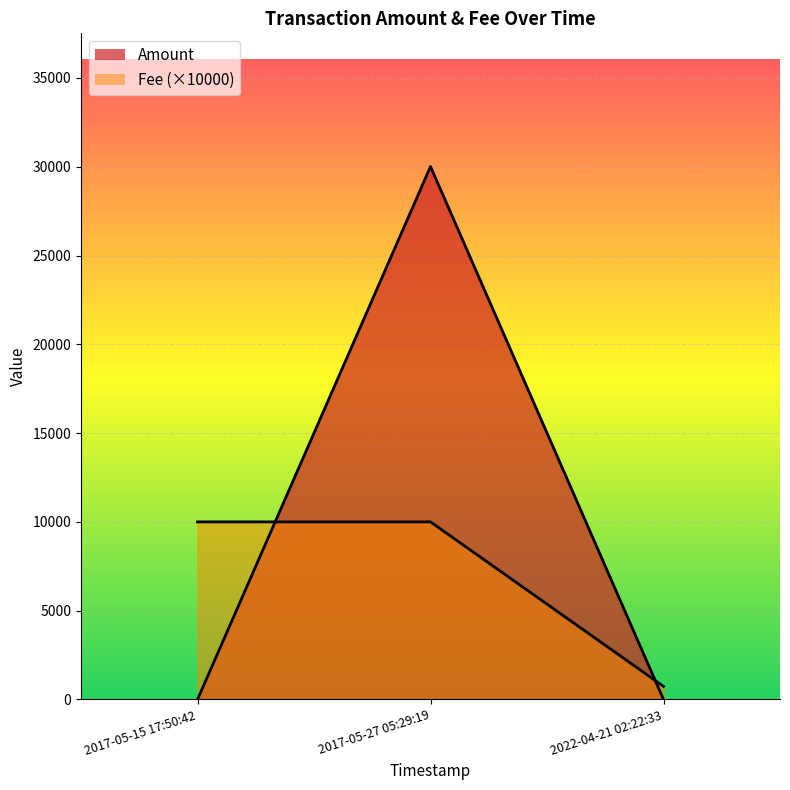

What is the sum of all values?

30012.0